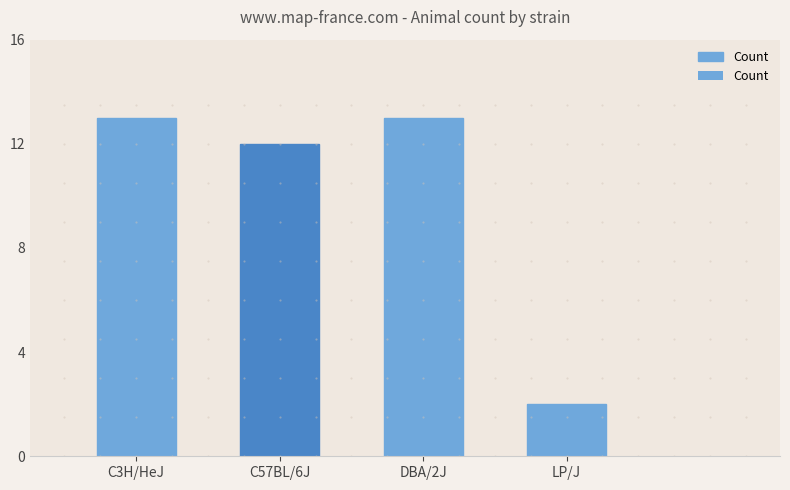

What value does the data have at DBA/2J, to the nearest 10?

10